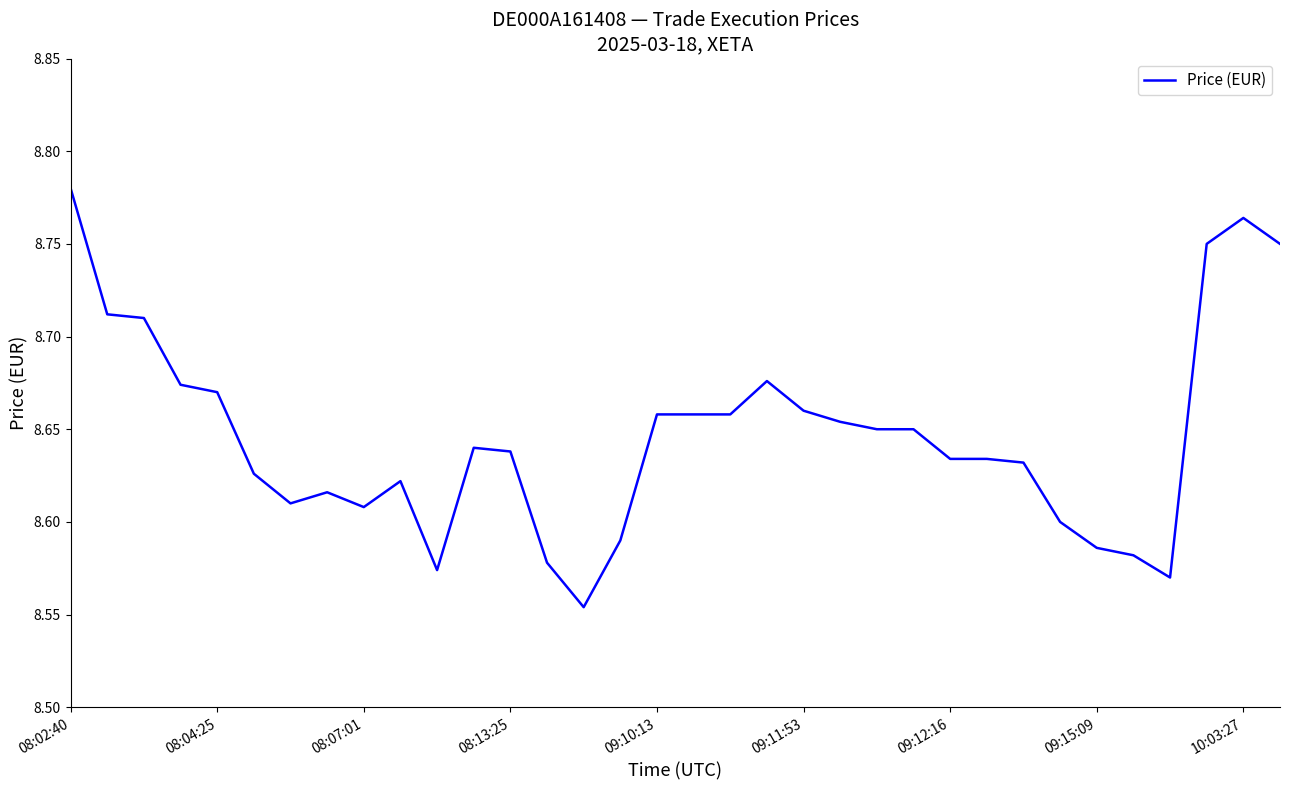

How many lines are shown in the chart?

1